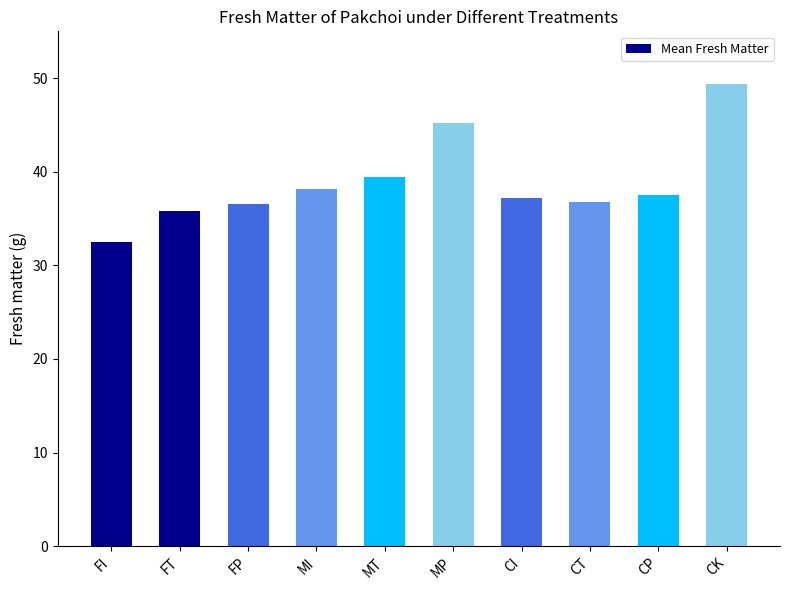

What position from the left is MP?

6